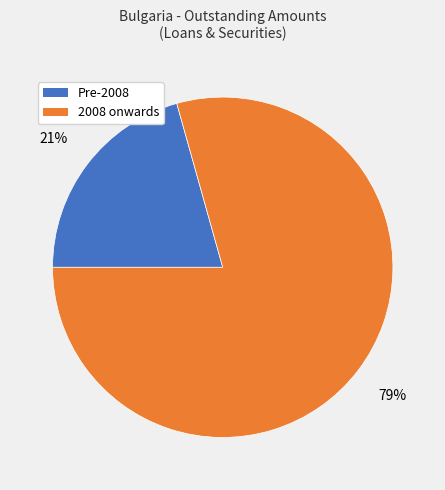

To the nearest percent, what is the average slice percentage?

50%